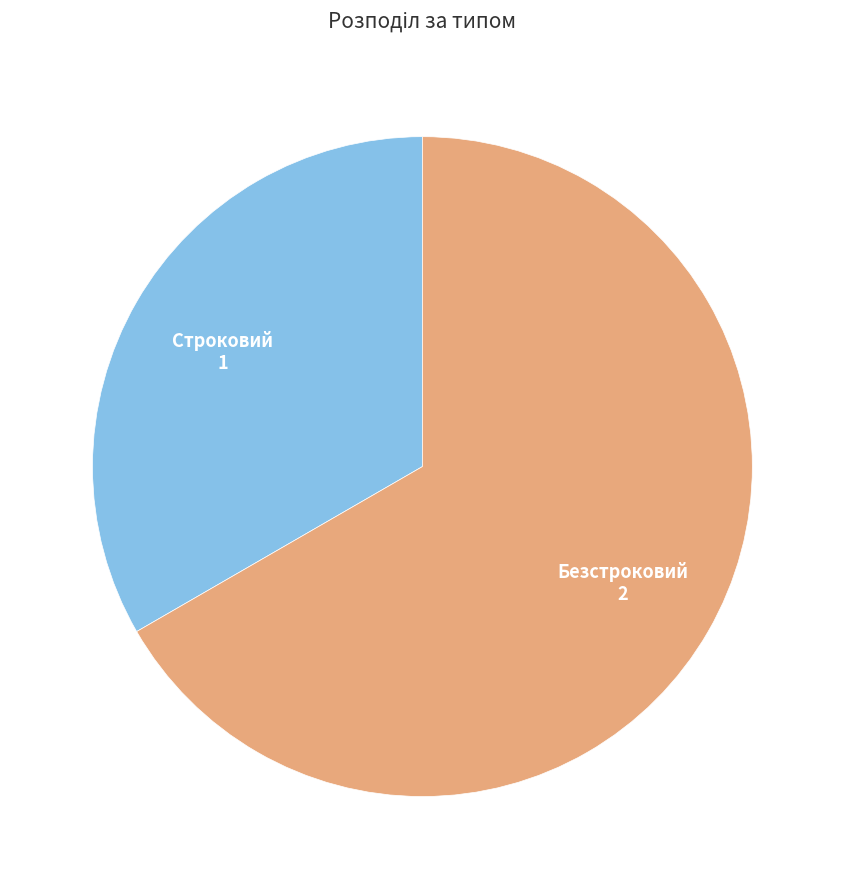

Is there any slice that represents more than half of the pie?

Yes